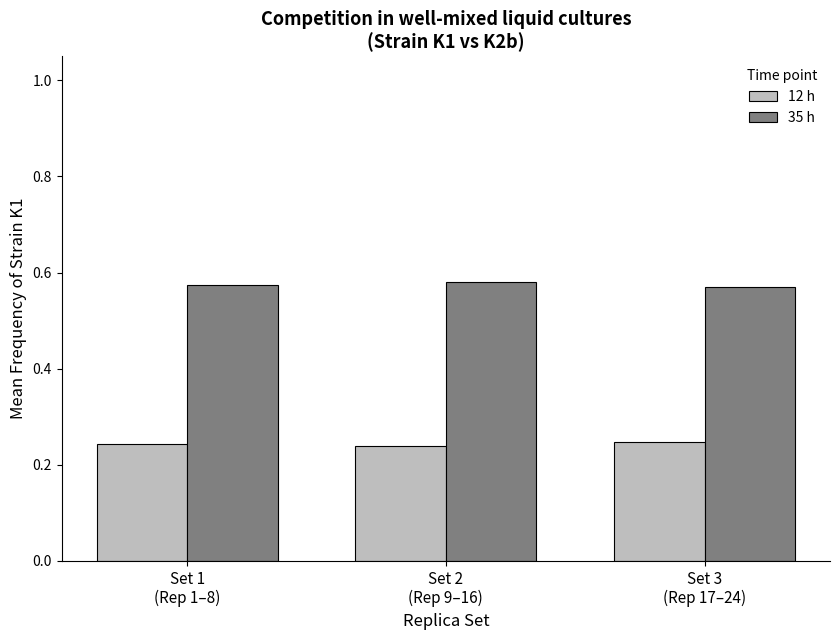

Count the number of data series in this chart.

2